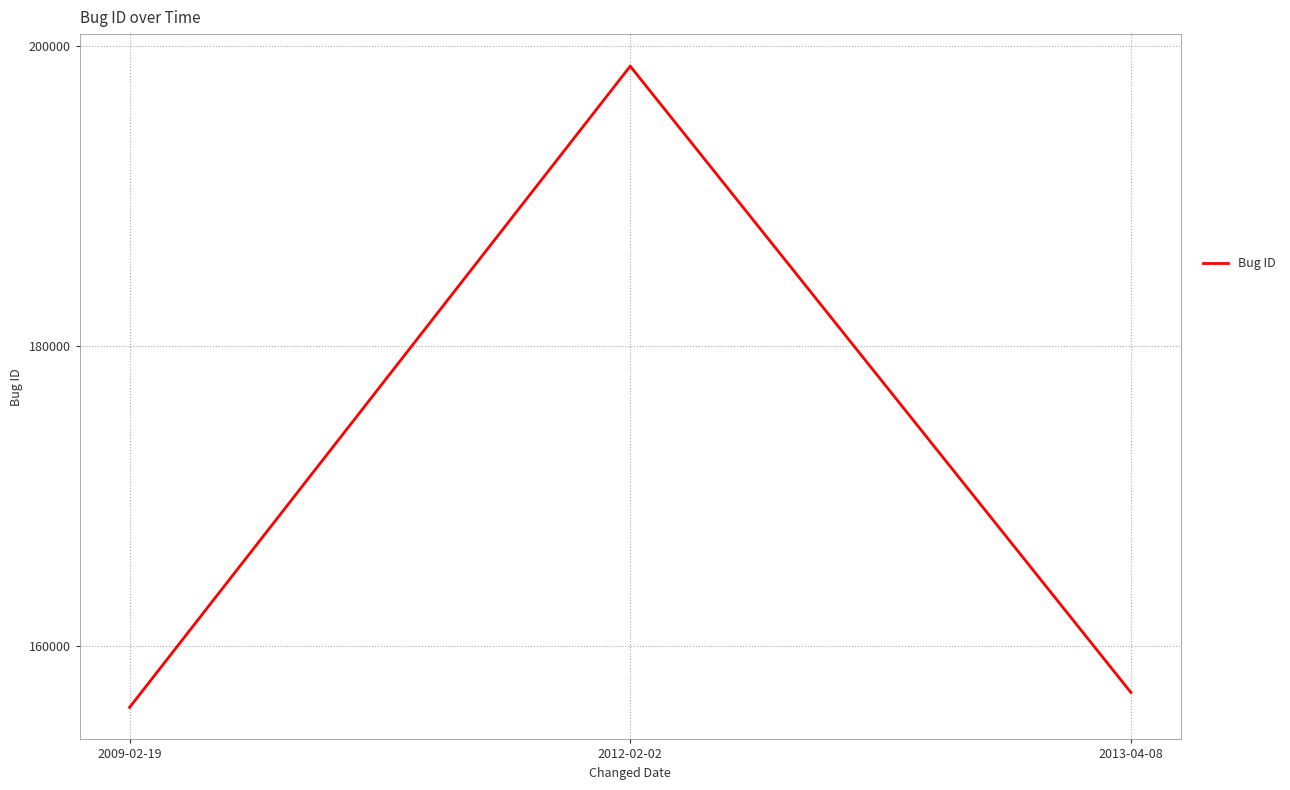

List the labels in order of value, largest first.

2012-02-02, 2013-04-08, 2009-02-19